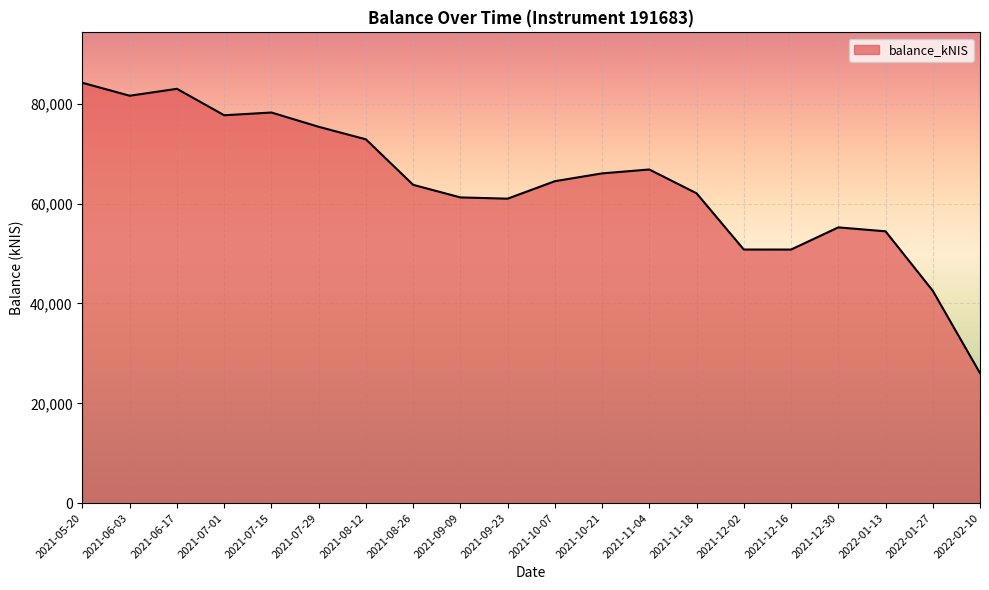

True or false: the data has more than 0 interior local peaks.

True